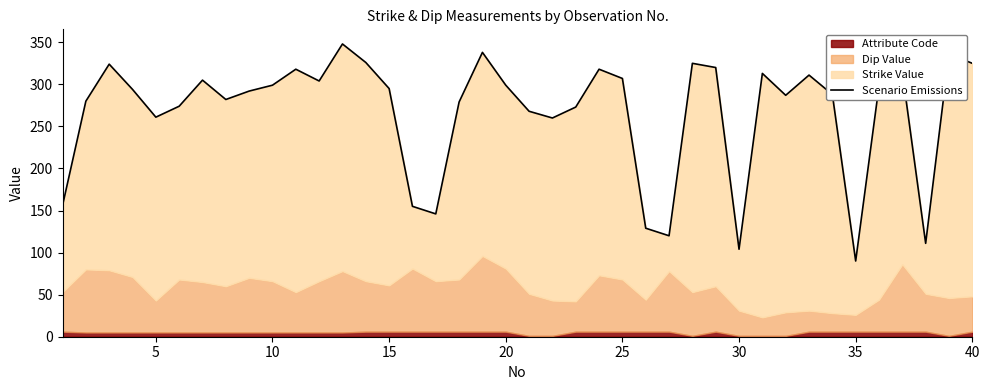

How many lines are shown in the chart?

1